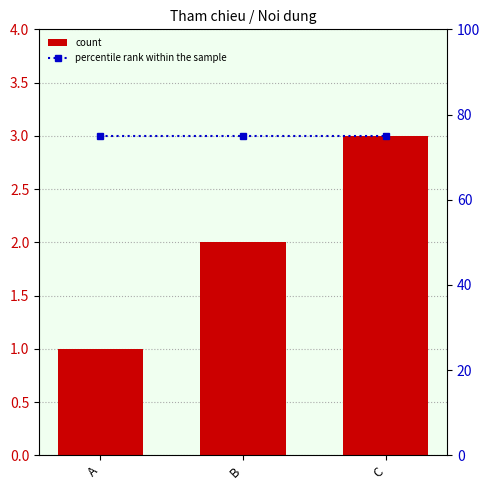

Rank the series by their average value, from lowest to highest.

count, percentile rank within the sample